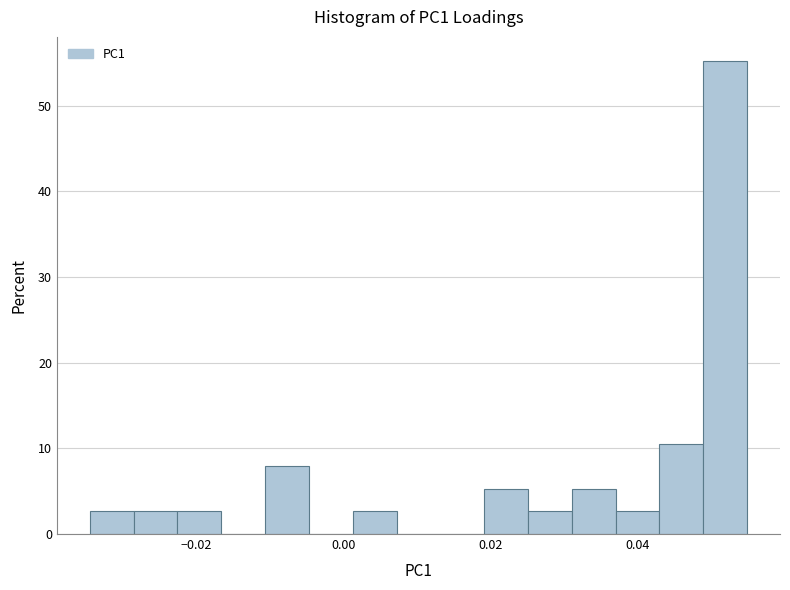

Around what value on the x-axis is the tallest bar? Give the approximate position of its centre, as read against the axis.

0.052